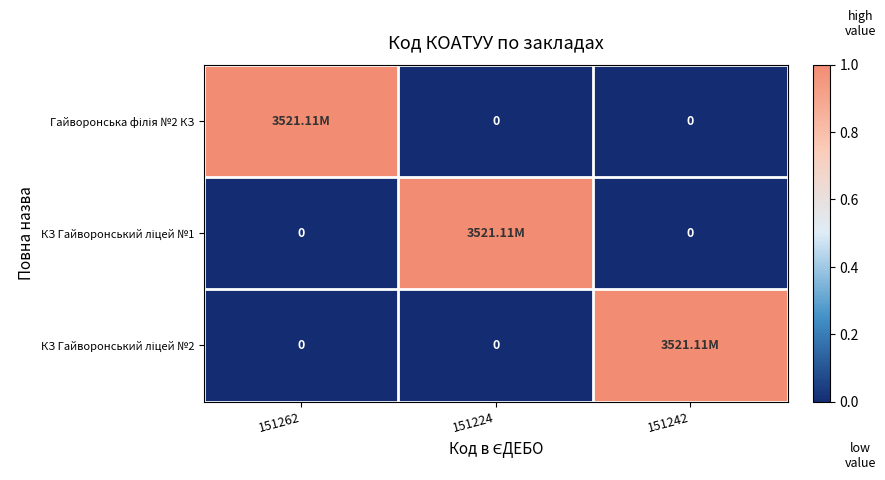

Which series has the largest total across all categories?

Гайворонська філія №2 КЗ